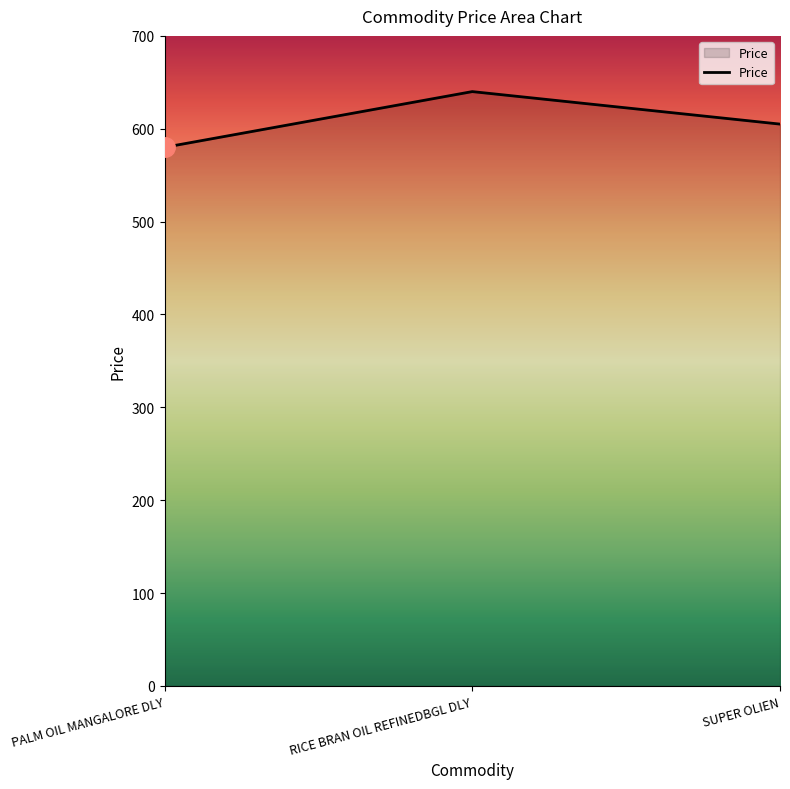

Does the chart have visible grid lines?

No